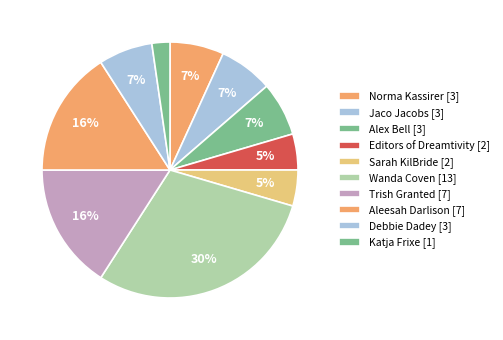

Count the number of slices in the pie.

10